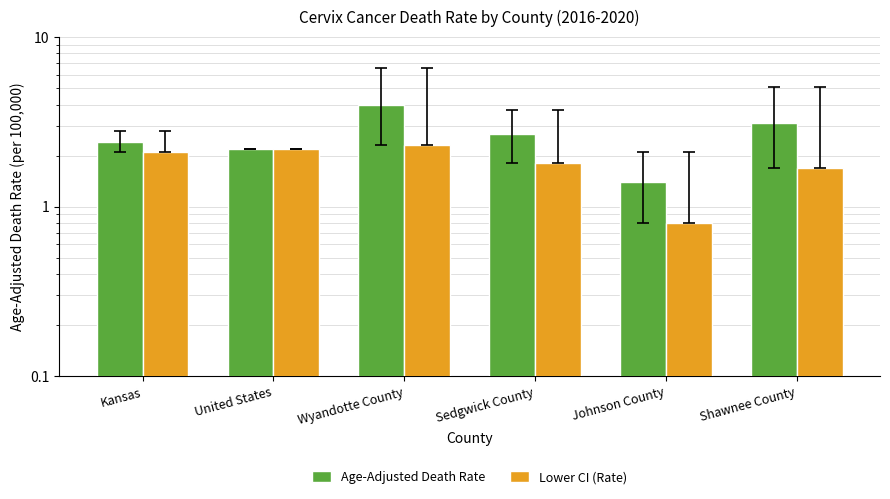

The Age-Adjusted Death Rate series shows 1.6 at Sedgwick County. True or false?

False